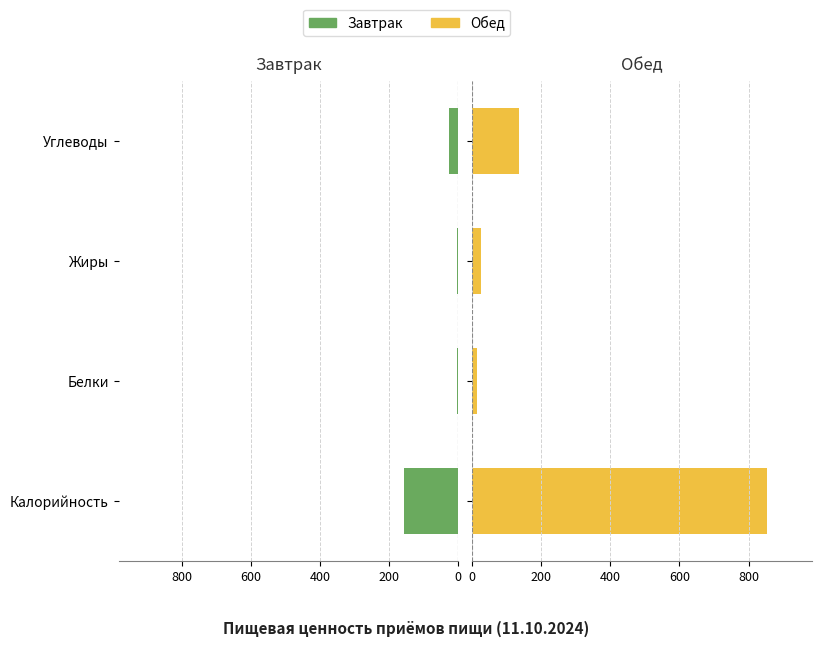

What is the value of the Завтрак bar at the 3rd from the left?

3